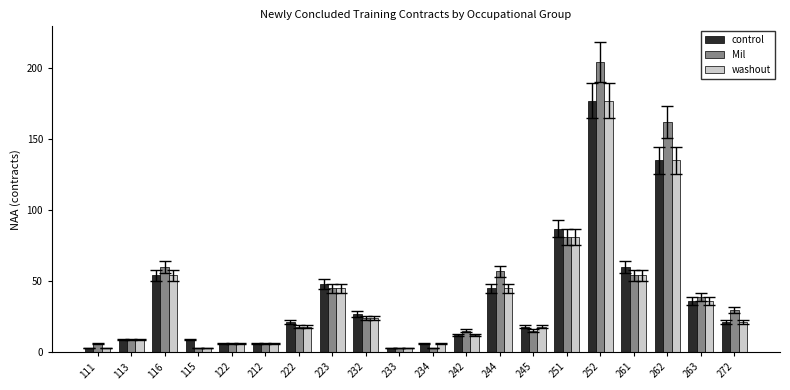

What is the minimum value for control?

3